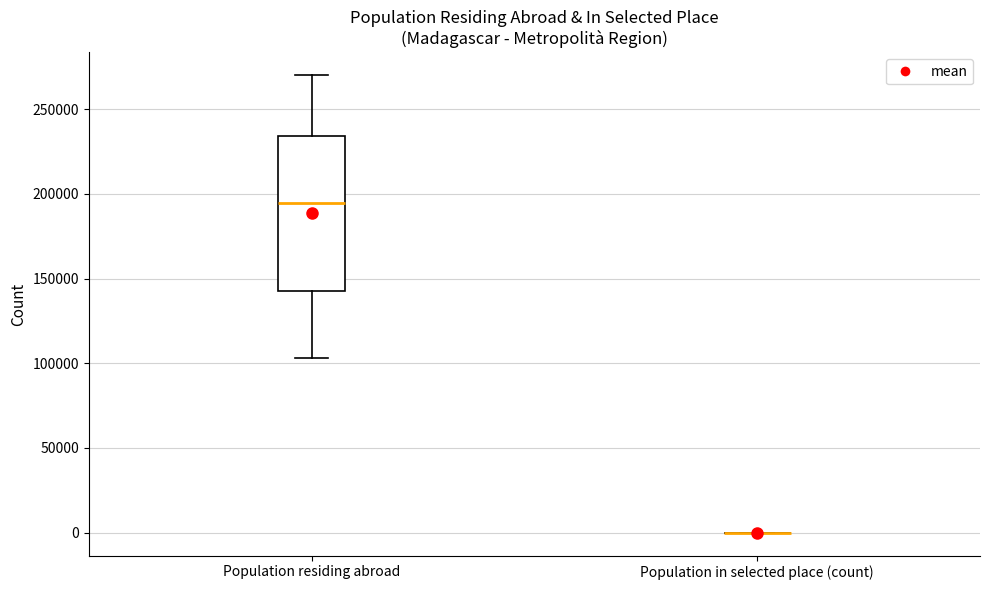

Which box is the tallest, from its lower edge to its upper edge?

Population residing abroad